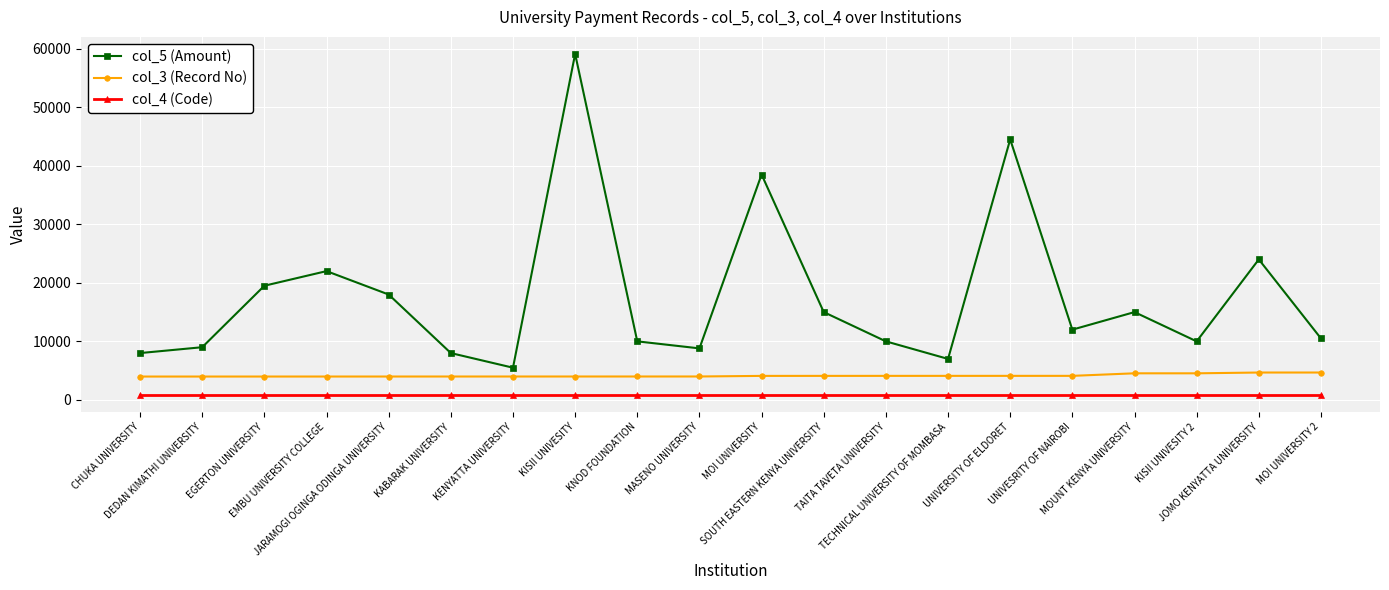

List the series in order of their overall mean, highest first.

col_5 (Amount), col_3 (Record No), col_4 (Code)